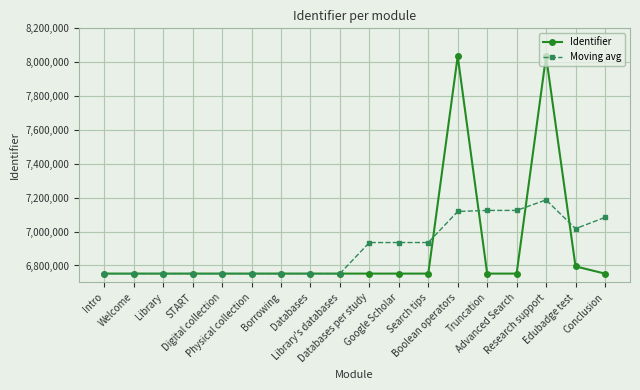

What is the label of the 1st point from the left?

Intro